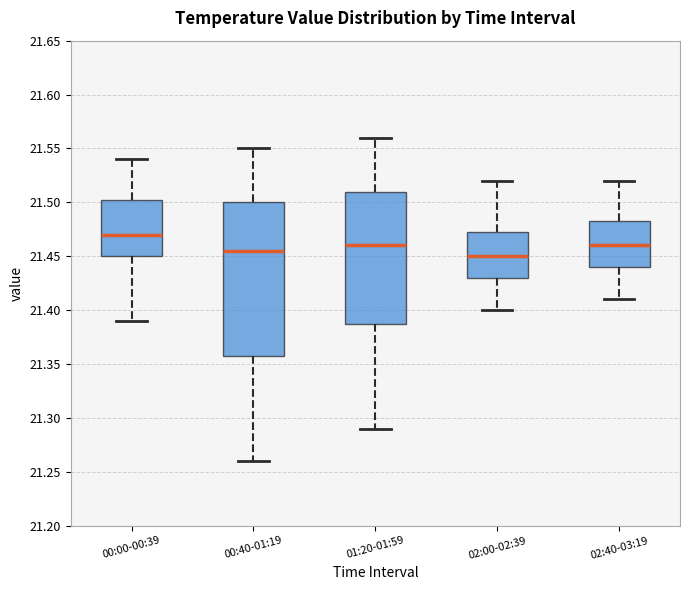

Where does the median line of the box for 02:00-02:39 sit on the y-axis? The values are not printed on the chart, so give them approximately, as read against the axis.

21.450